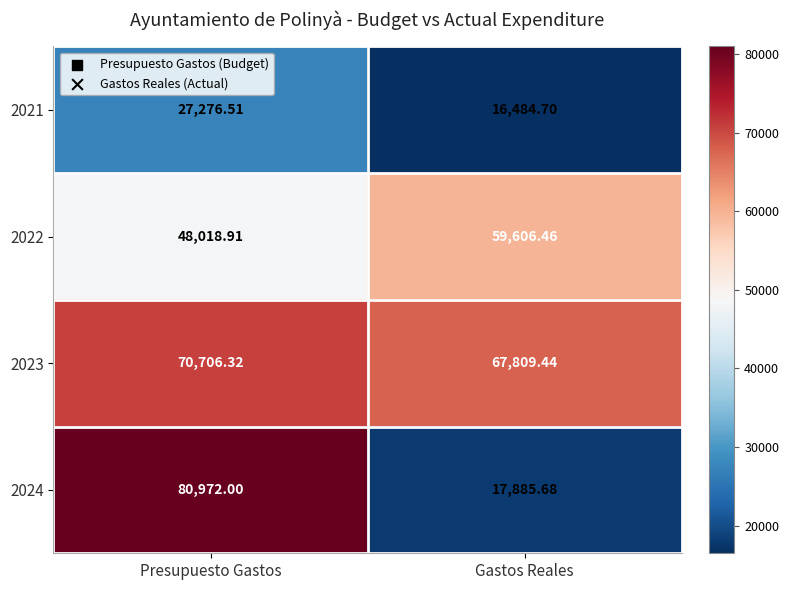

Rank the series by their maximum value, from highest to lowest.

2024, 2023, 2022, 2021